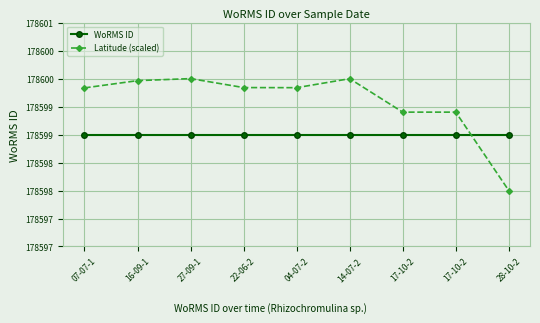

What are all the series names shown in the legend?

WoRMS ID, Latitude (scaled)